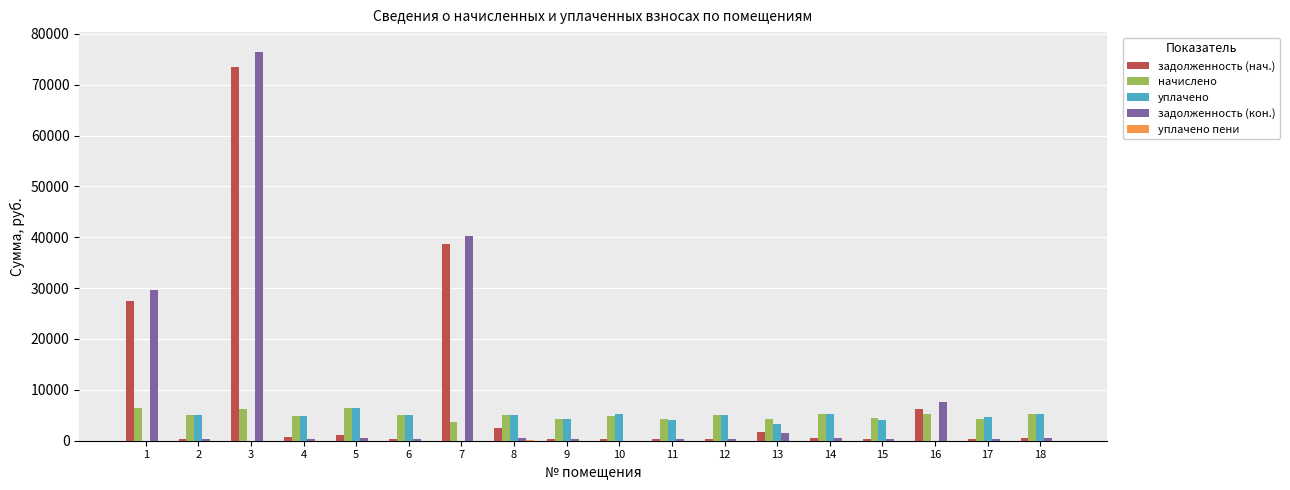

Which label corresponds to the largest value in the chart?

3